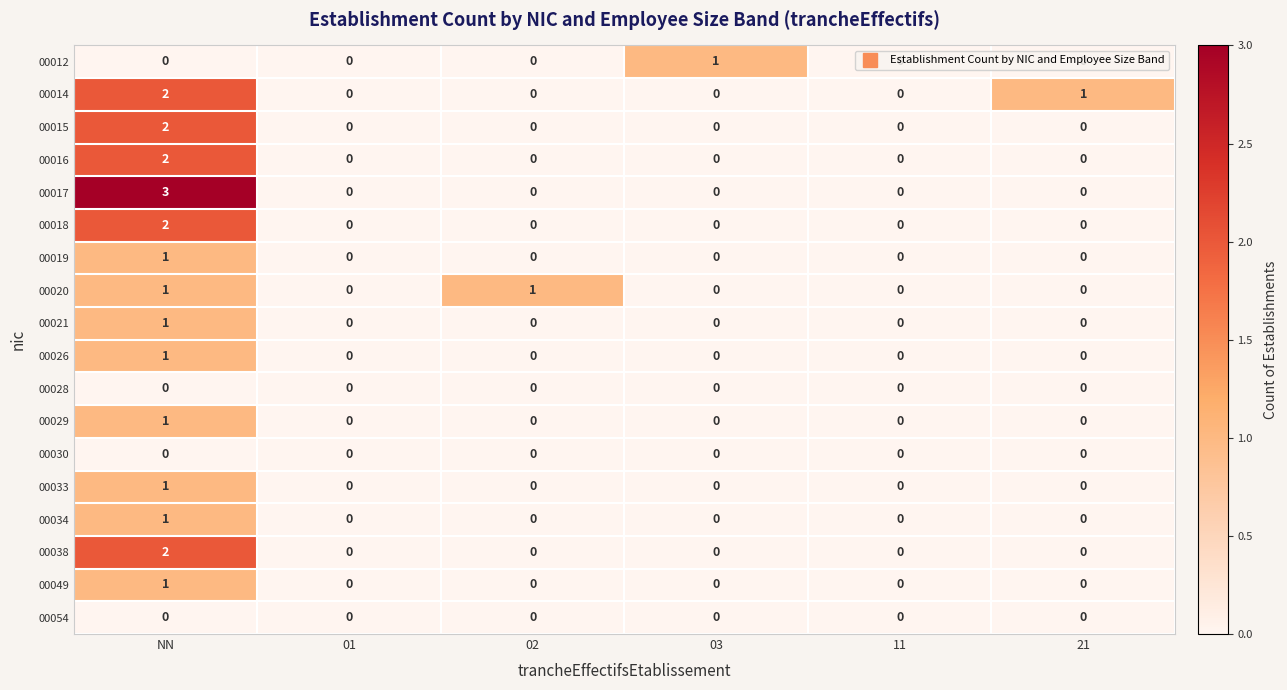

At which label does 00017 reach its peak?

NN